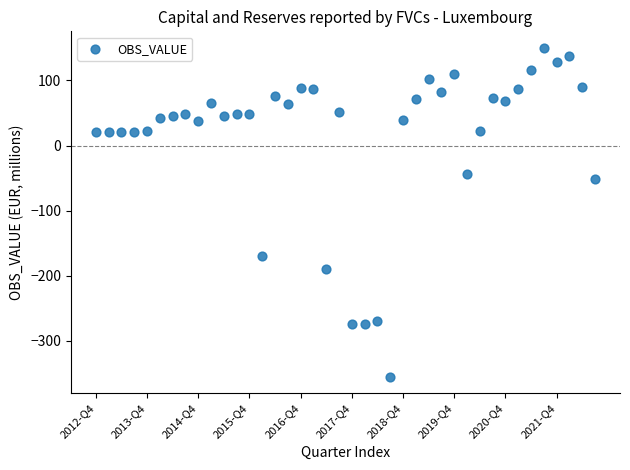

What is the range of Y values (max minus min)?

505